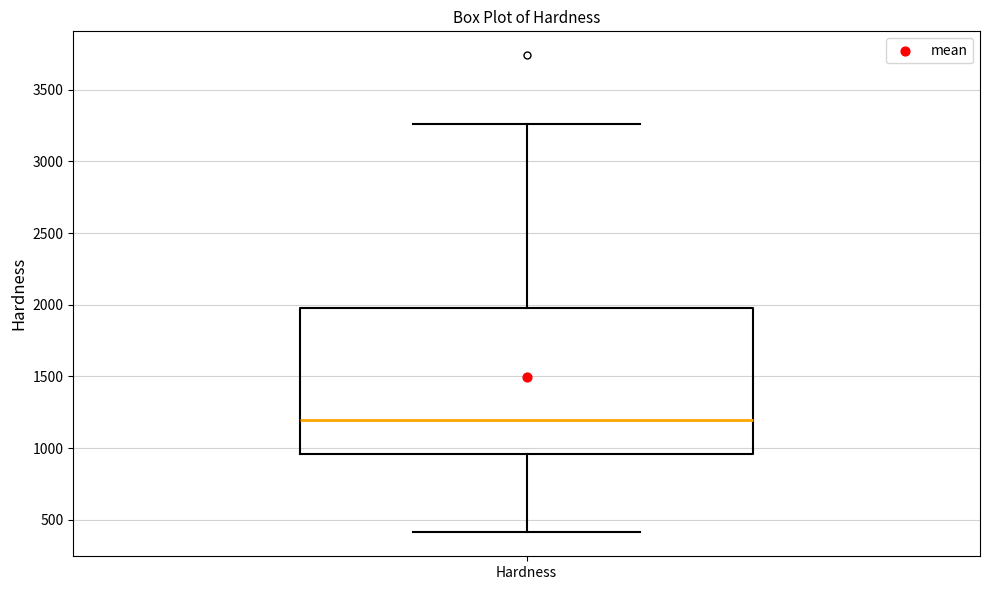

Where does the lower whisker of the box for Hardness end on the y-axis? The values are not printed on the chart, so give them approximately, as read against the axis.

400